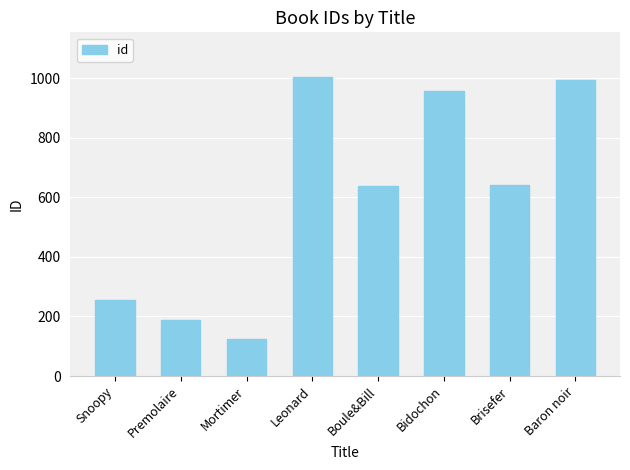

True or false: the data shows 254 at Snoopy.

True